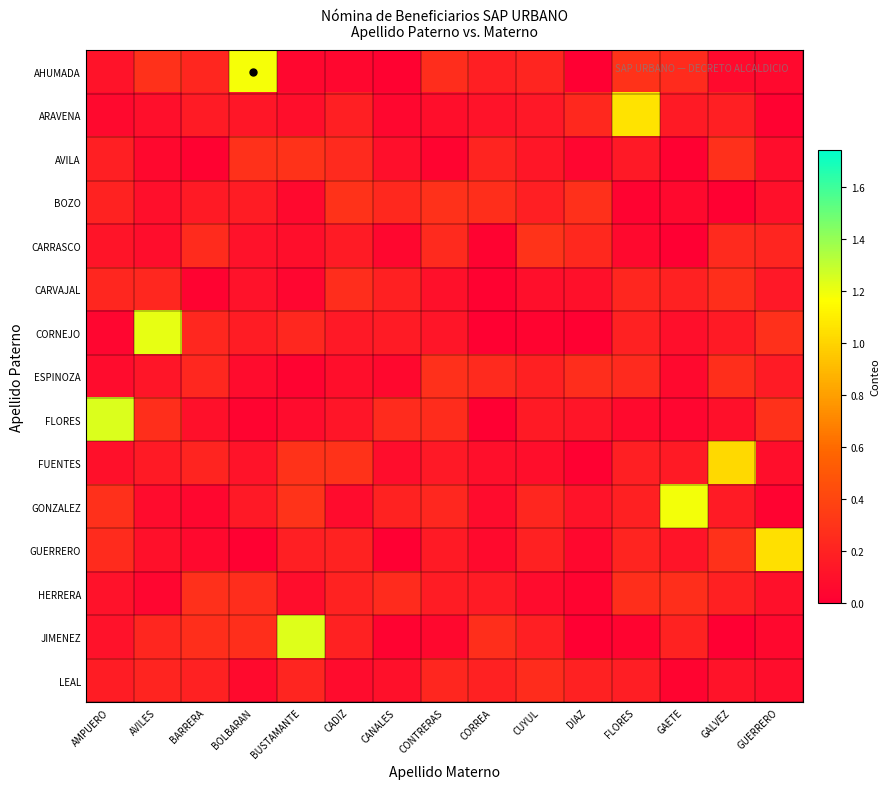

What is the total value across all series at CONTRERAS?

2.6